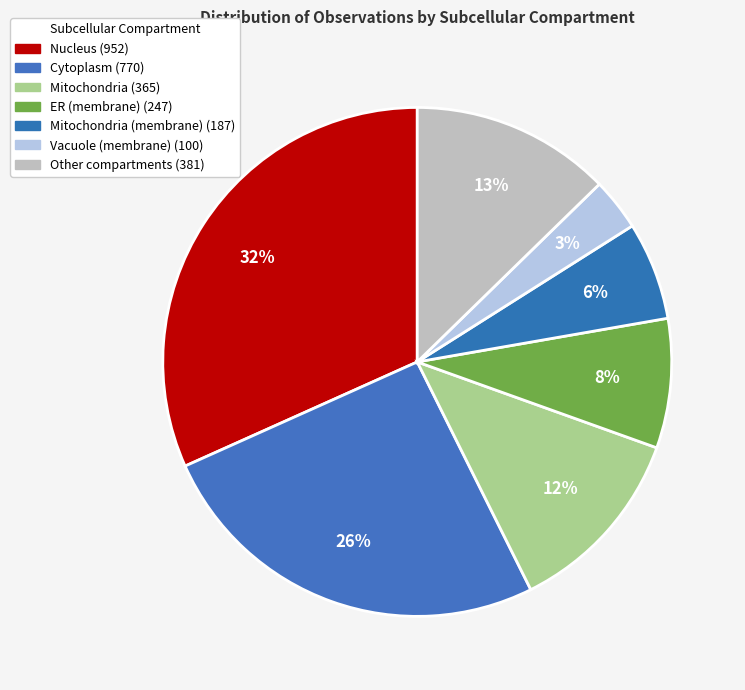

What is the largest slice in the pie chart?

Nucleus